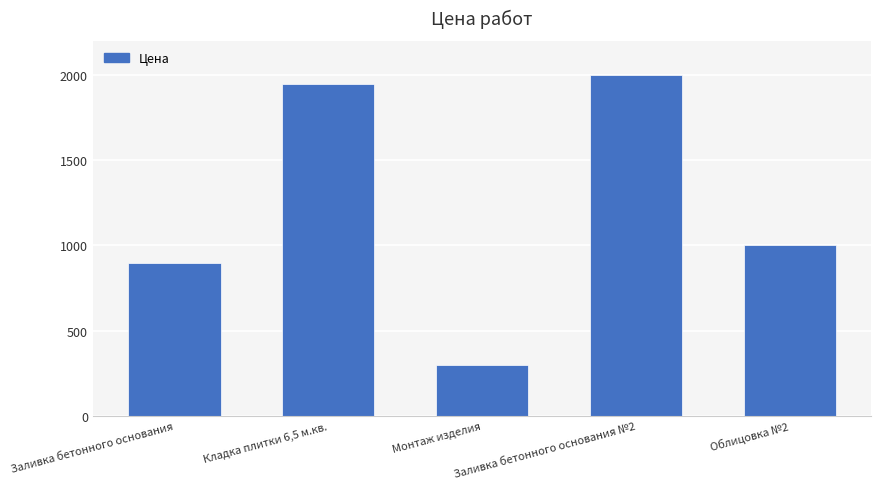

Count the number of data series in this chart.

1